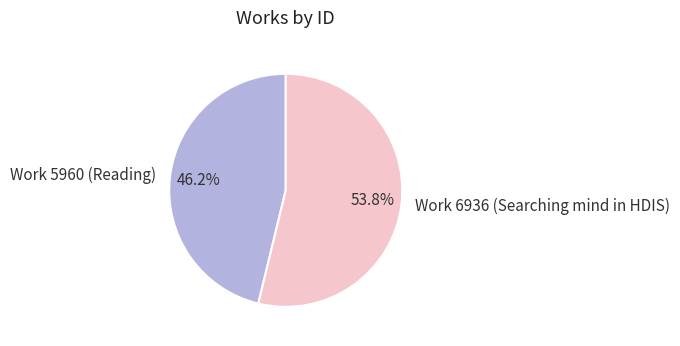

Combined, what portion of the pie is Work 6936 (Searching mind in HDIS) and Work 5960 (Reading)?

100.0%